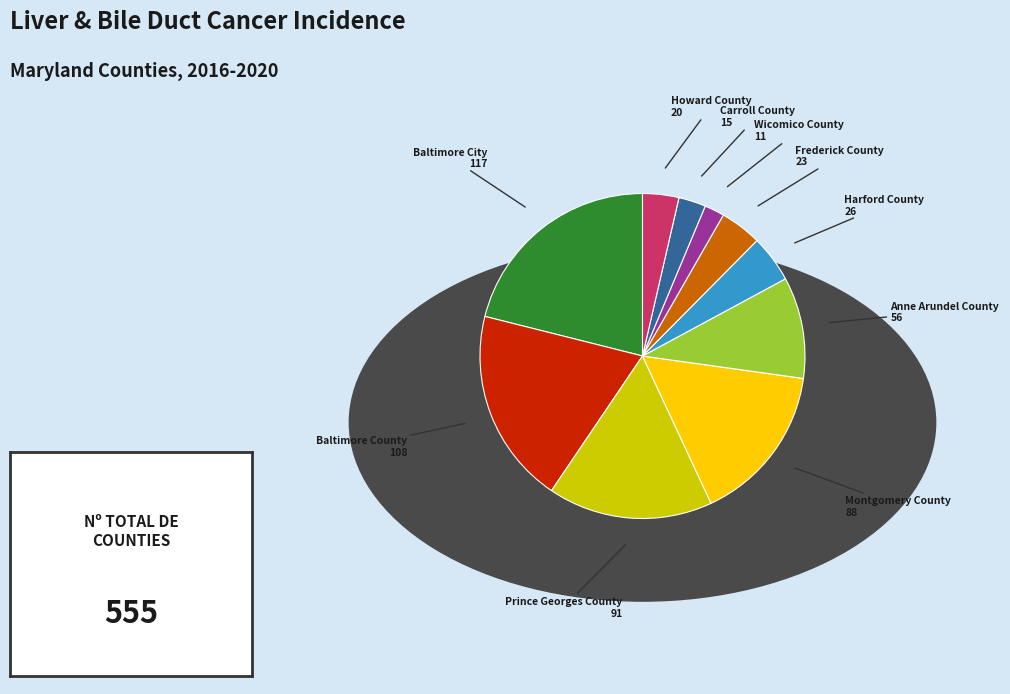

Combined, do Wicomico County and Prince Georges County account for over 50%?

No